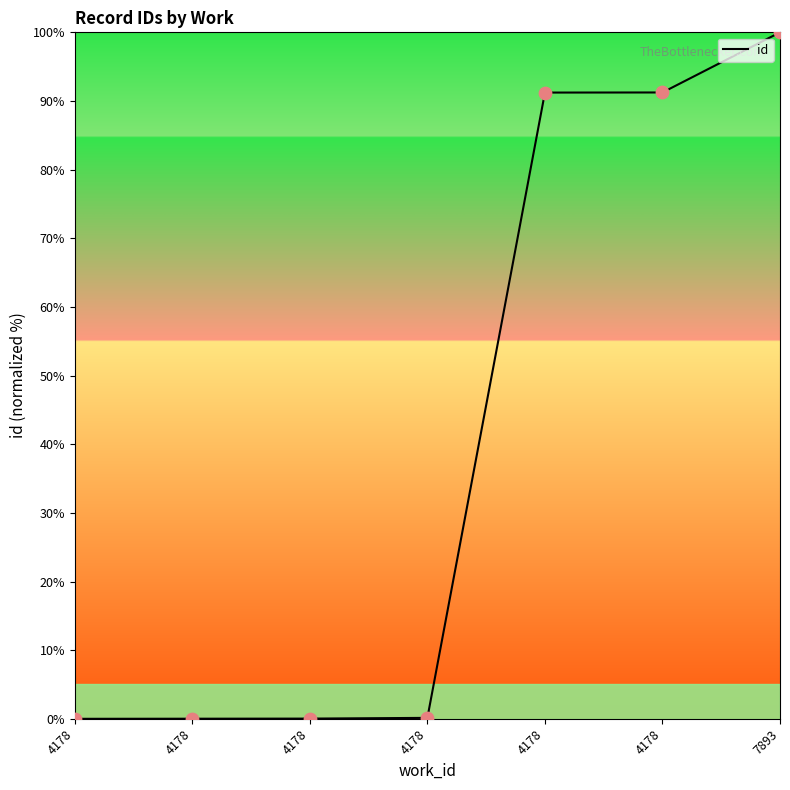

What is the change in value from 4178 to 4178?

+0.1